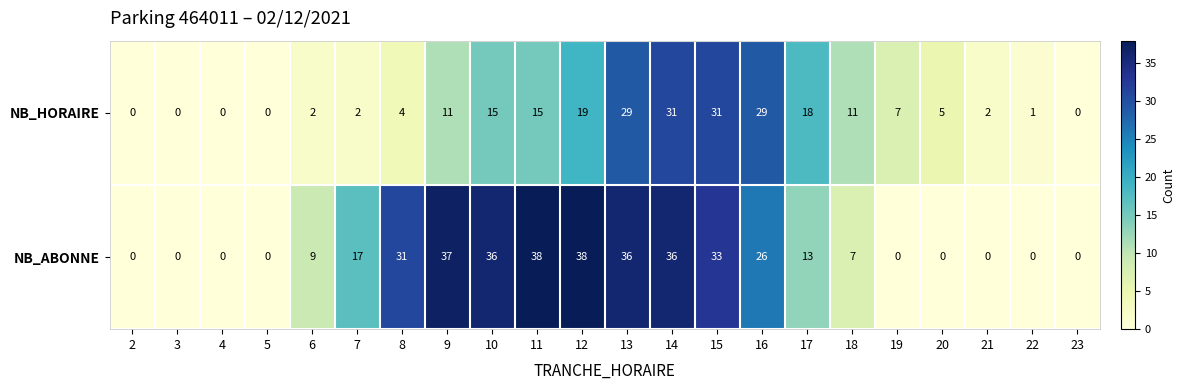

What is the approximate value of NB_HORAIRE at 17?

18